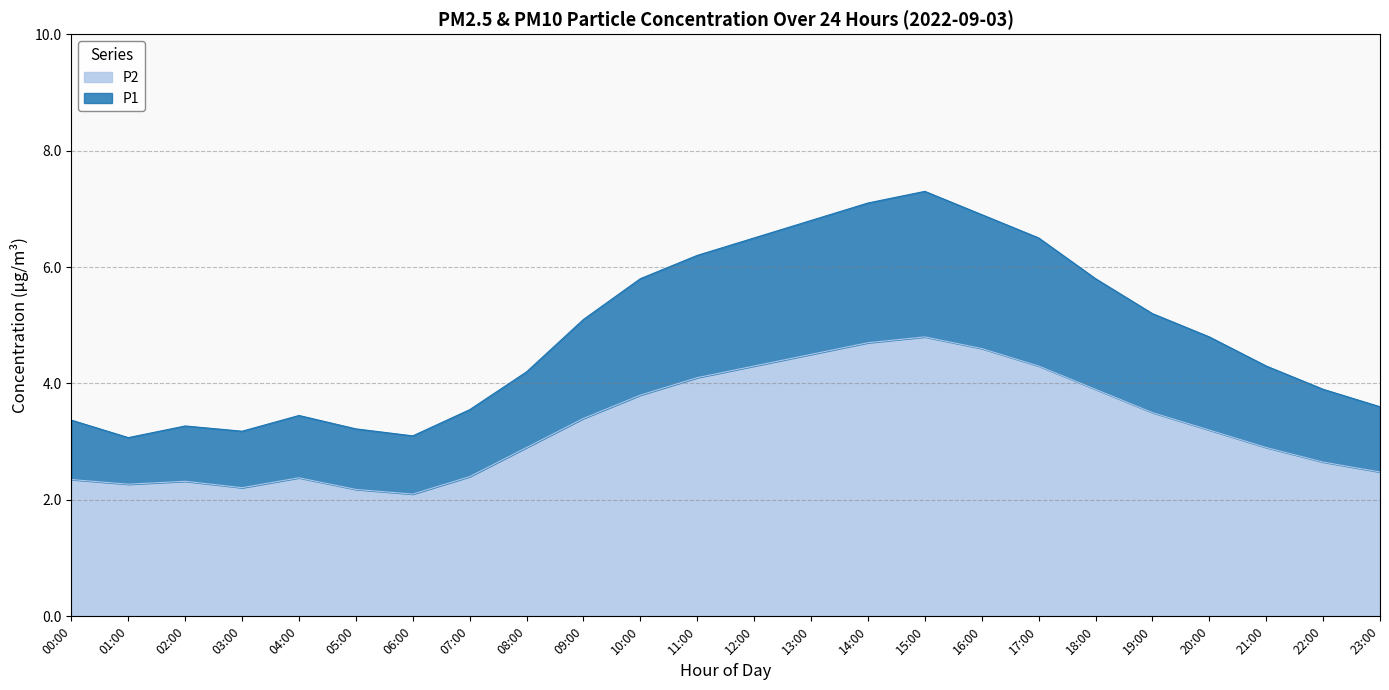

What is the label of the 16th point from the right?

08:00